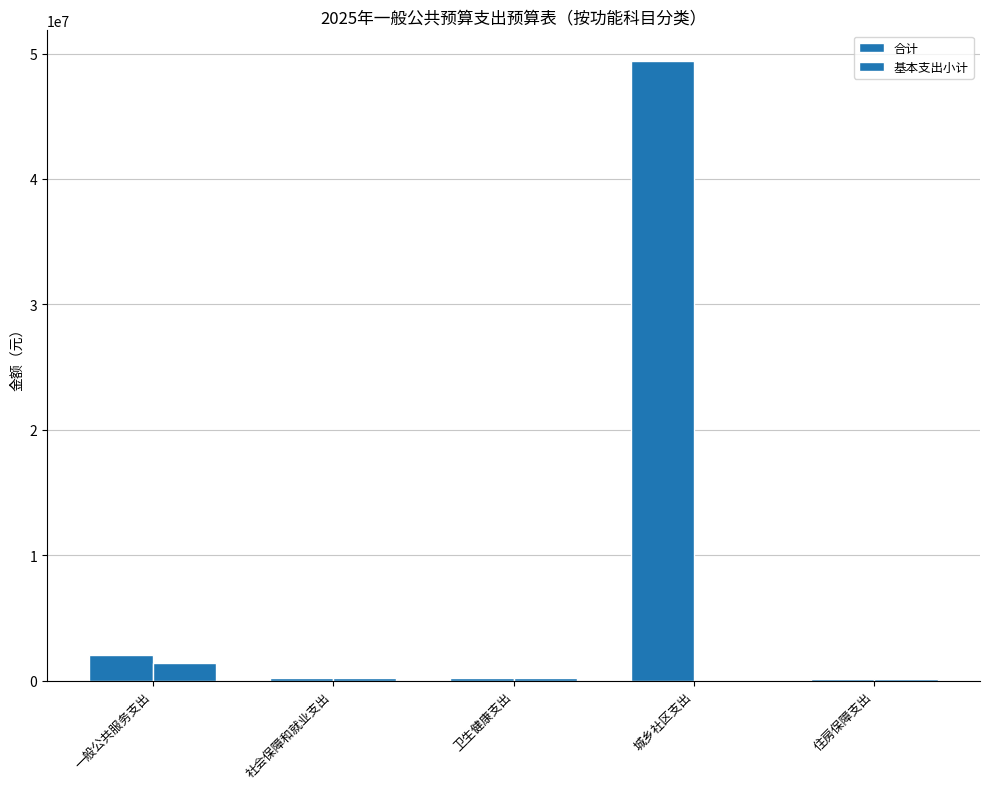

Reading left to right, list all the values displayed in this chart.

合计: 2054981.9	212776.3	193166.1	49384300.0	159582.2
基本支出小计: 1392996.0	212776.3	193166.1	0.0	159582.2